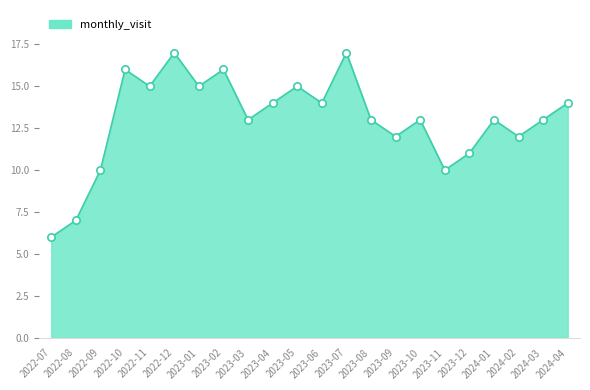

Between 2022-10 and 2023-06, which is larger?

2022-10